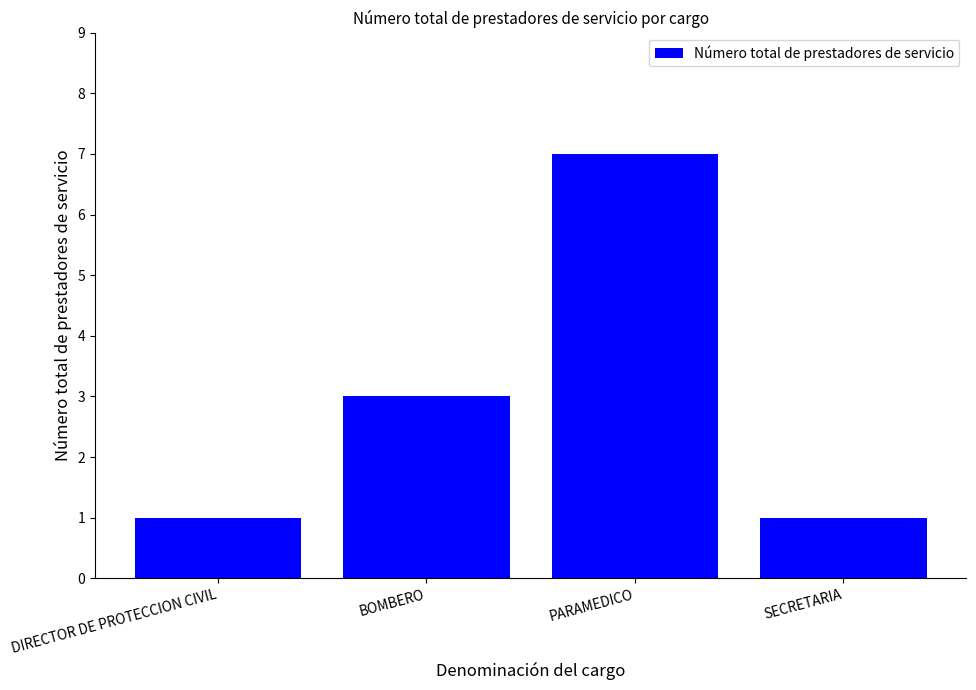

What is the label of the 4th bar from the right?

DIRECTOR DE PROTECCION CIVIL